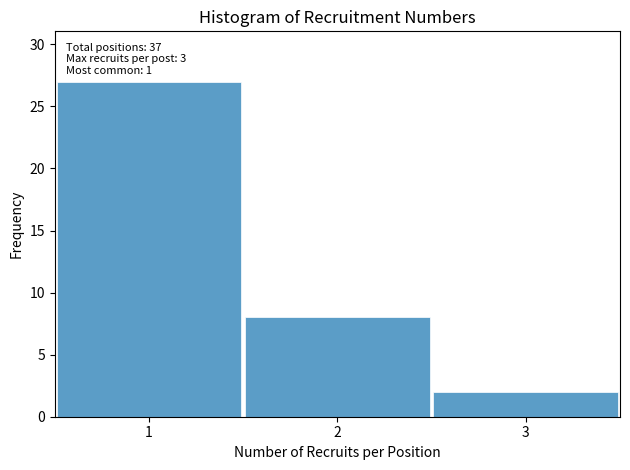

Over which range of the x-axis is the bar tallest?

0.5 to 1.5